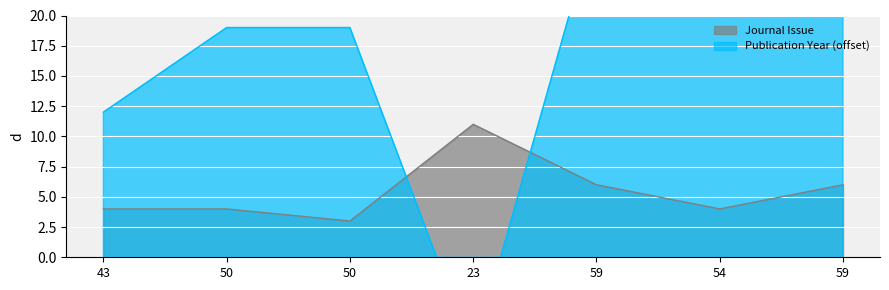

How many values in Publication Year are above zero?

6